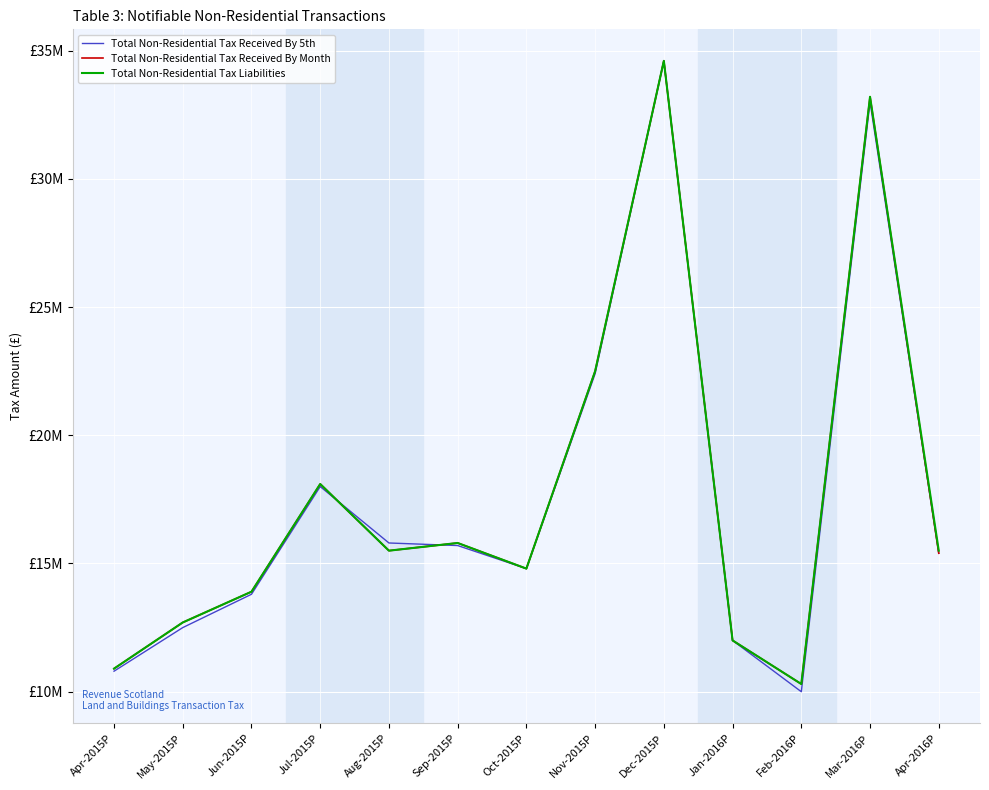

Is this an area chart (filled region under the line)?

No